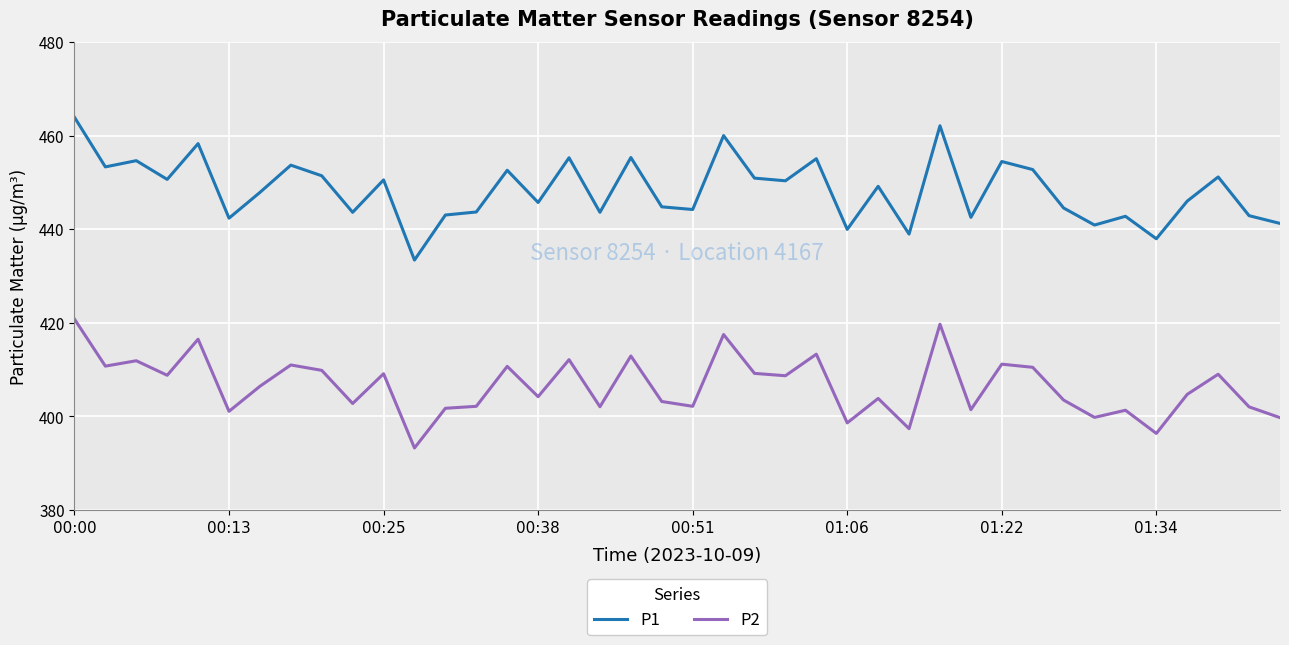

Which series has the widest spread of values?

P1